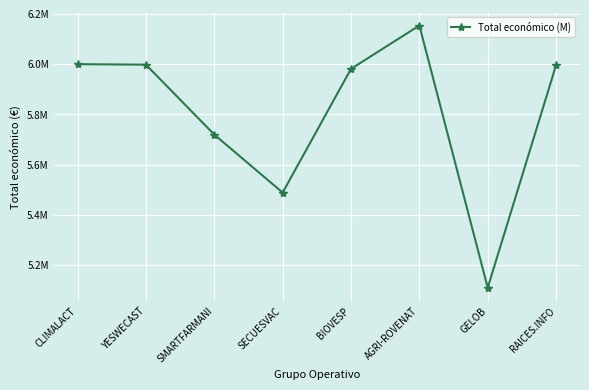

How many points are higher than both their immediate neighbors (excluding endpoints)?

1